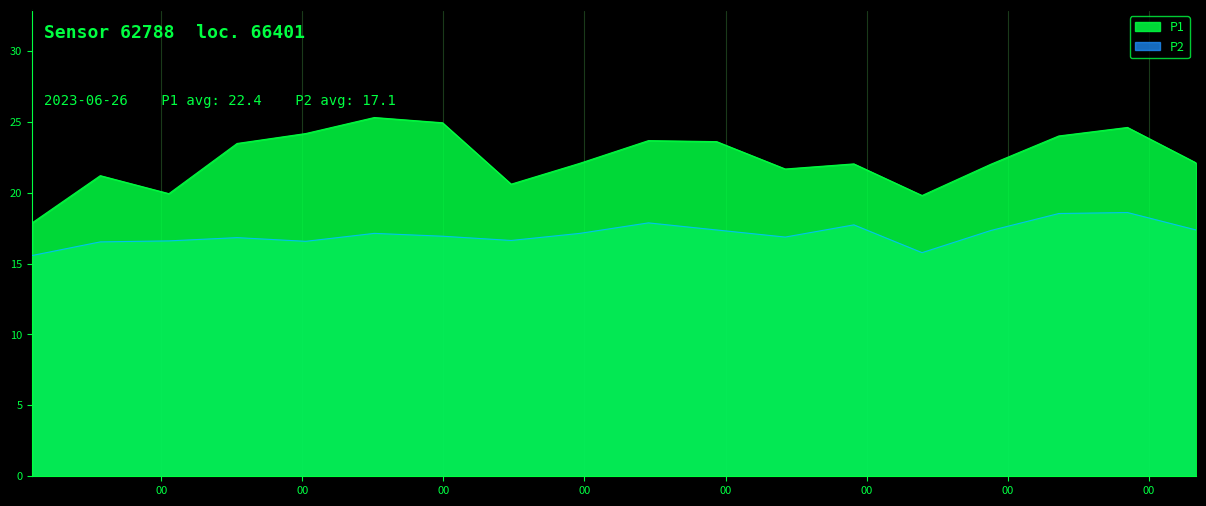

True or false: P1 and P2 cross at least once.

False